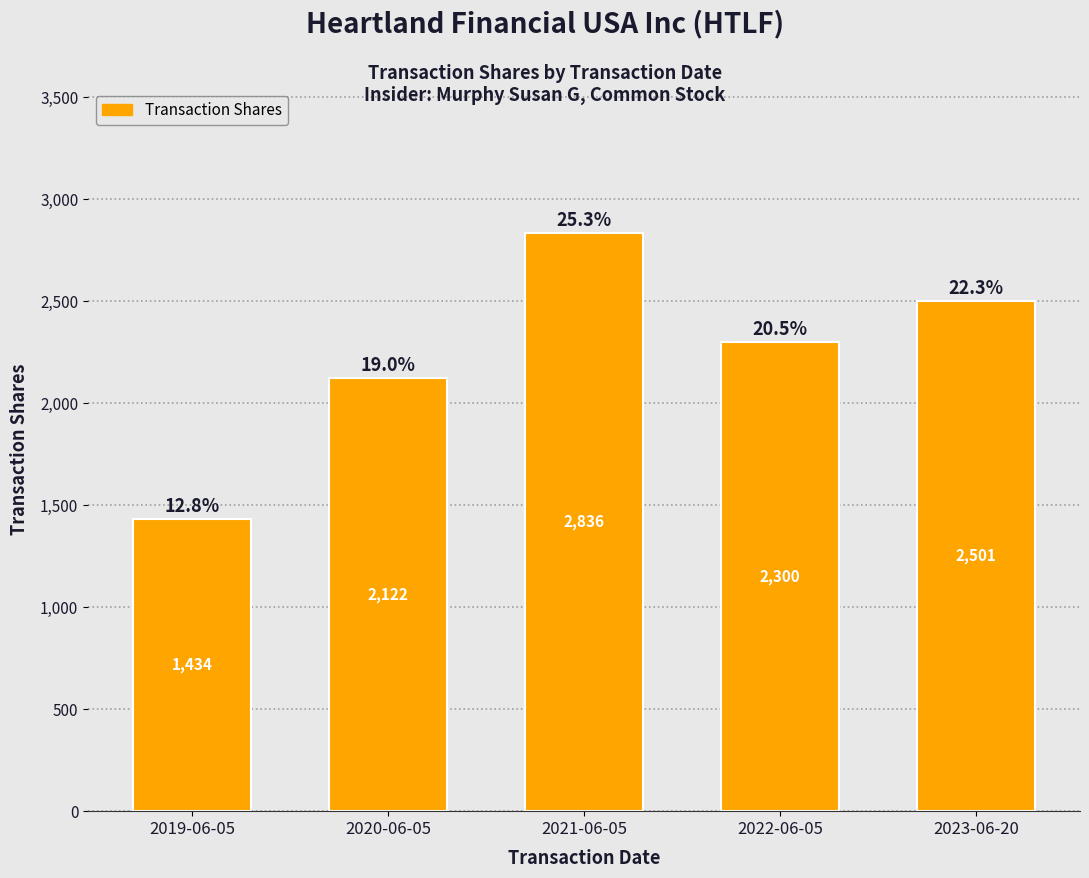

What is the difference between the maximum and minimum values?

1402